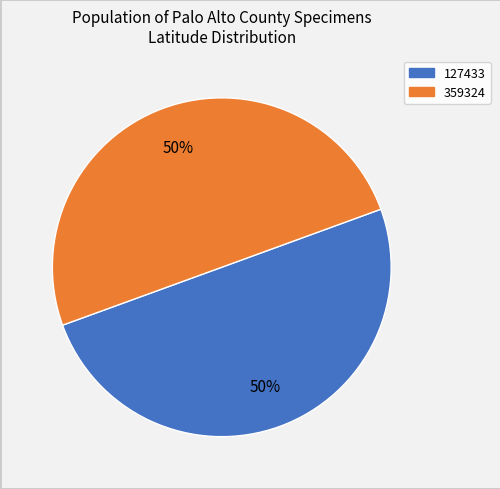

Is the sum of 127433 and 359324 greater than half?

Yes